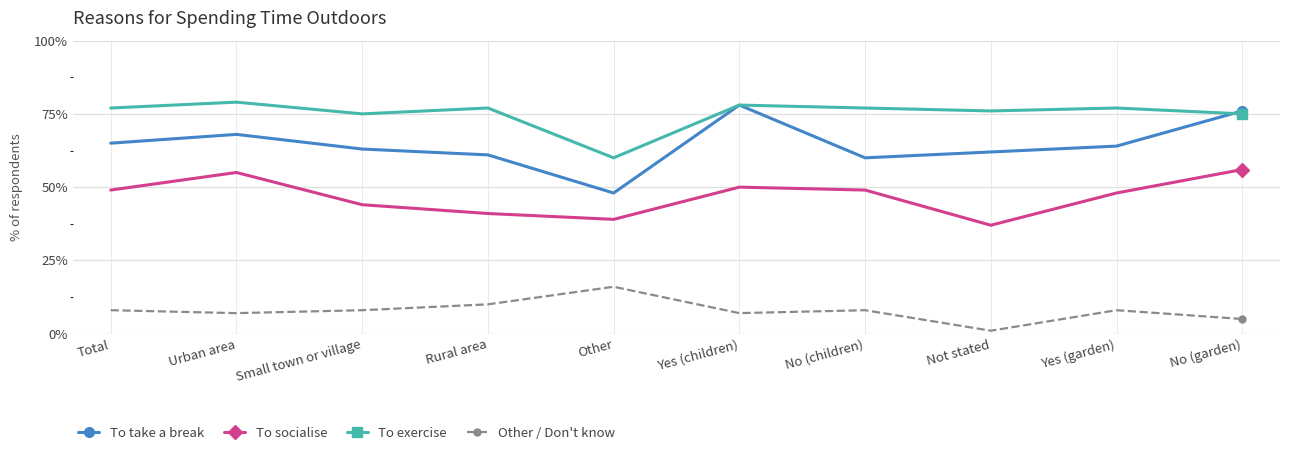

What is the difference between the maximum and minimum values in the To exercise series?

19